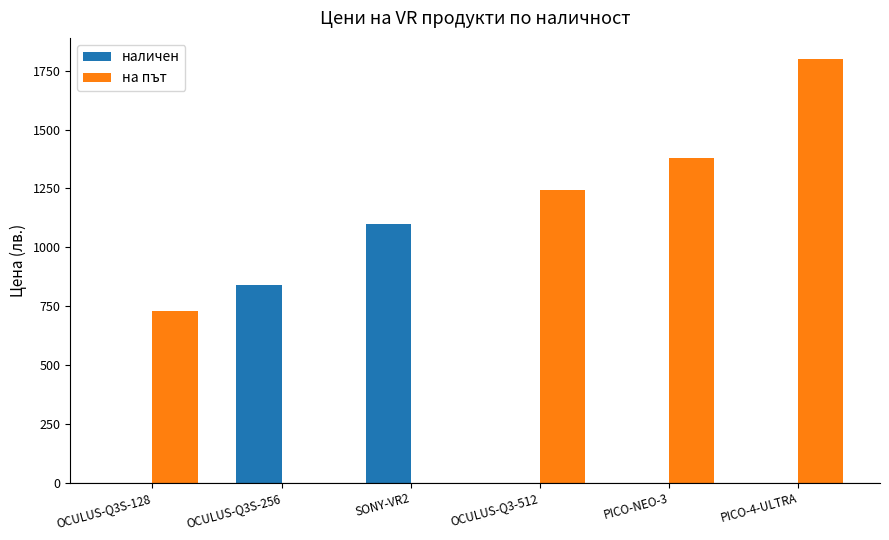

How many groups of bars are there?

6